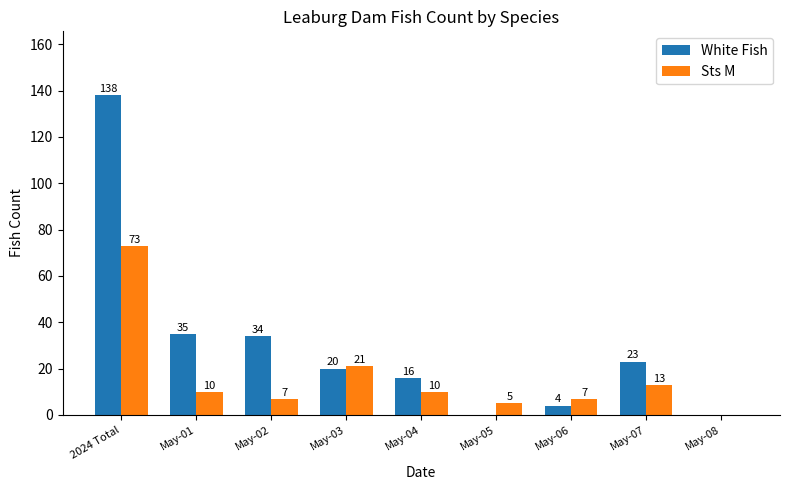

Reading left to right, what are all the values shown in this chart?

White Fish: 138	35	34	20	16	0	4	23	0
Sts M: 73	10	7	21	10	5	7	13	0